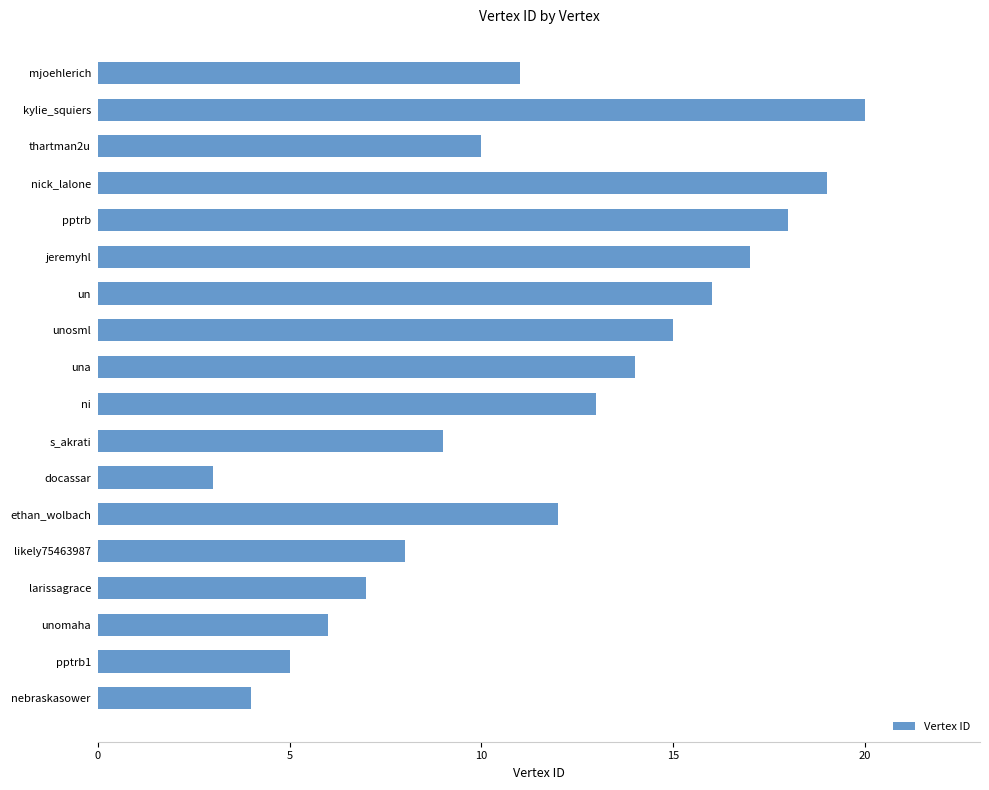

Reading bottom to top, transcribe all the data shown in this chart.

nebraskasower=4	pptrb1=5	unomaha=6	larissagrace=7	likely75463987=8	ethan_wolbach=12	docassar=3	s_akrati=9	ni=13	una=14	unosml=15	un=16	jeremyhl=17	pptrb=18	nick_lalone=19	thartman2u=10	kylie_squiers=20	mjoehlerich=11